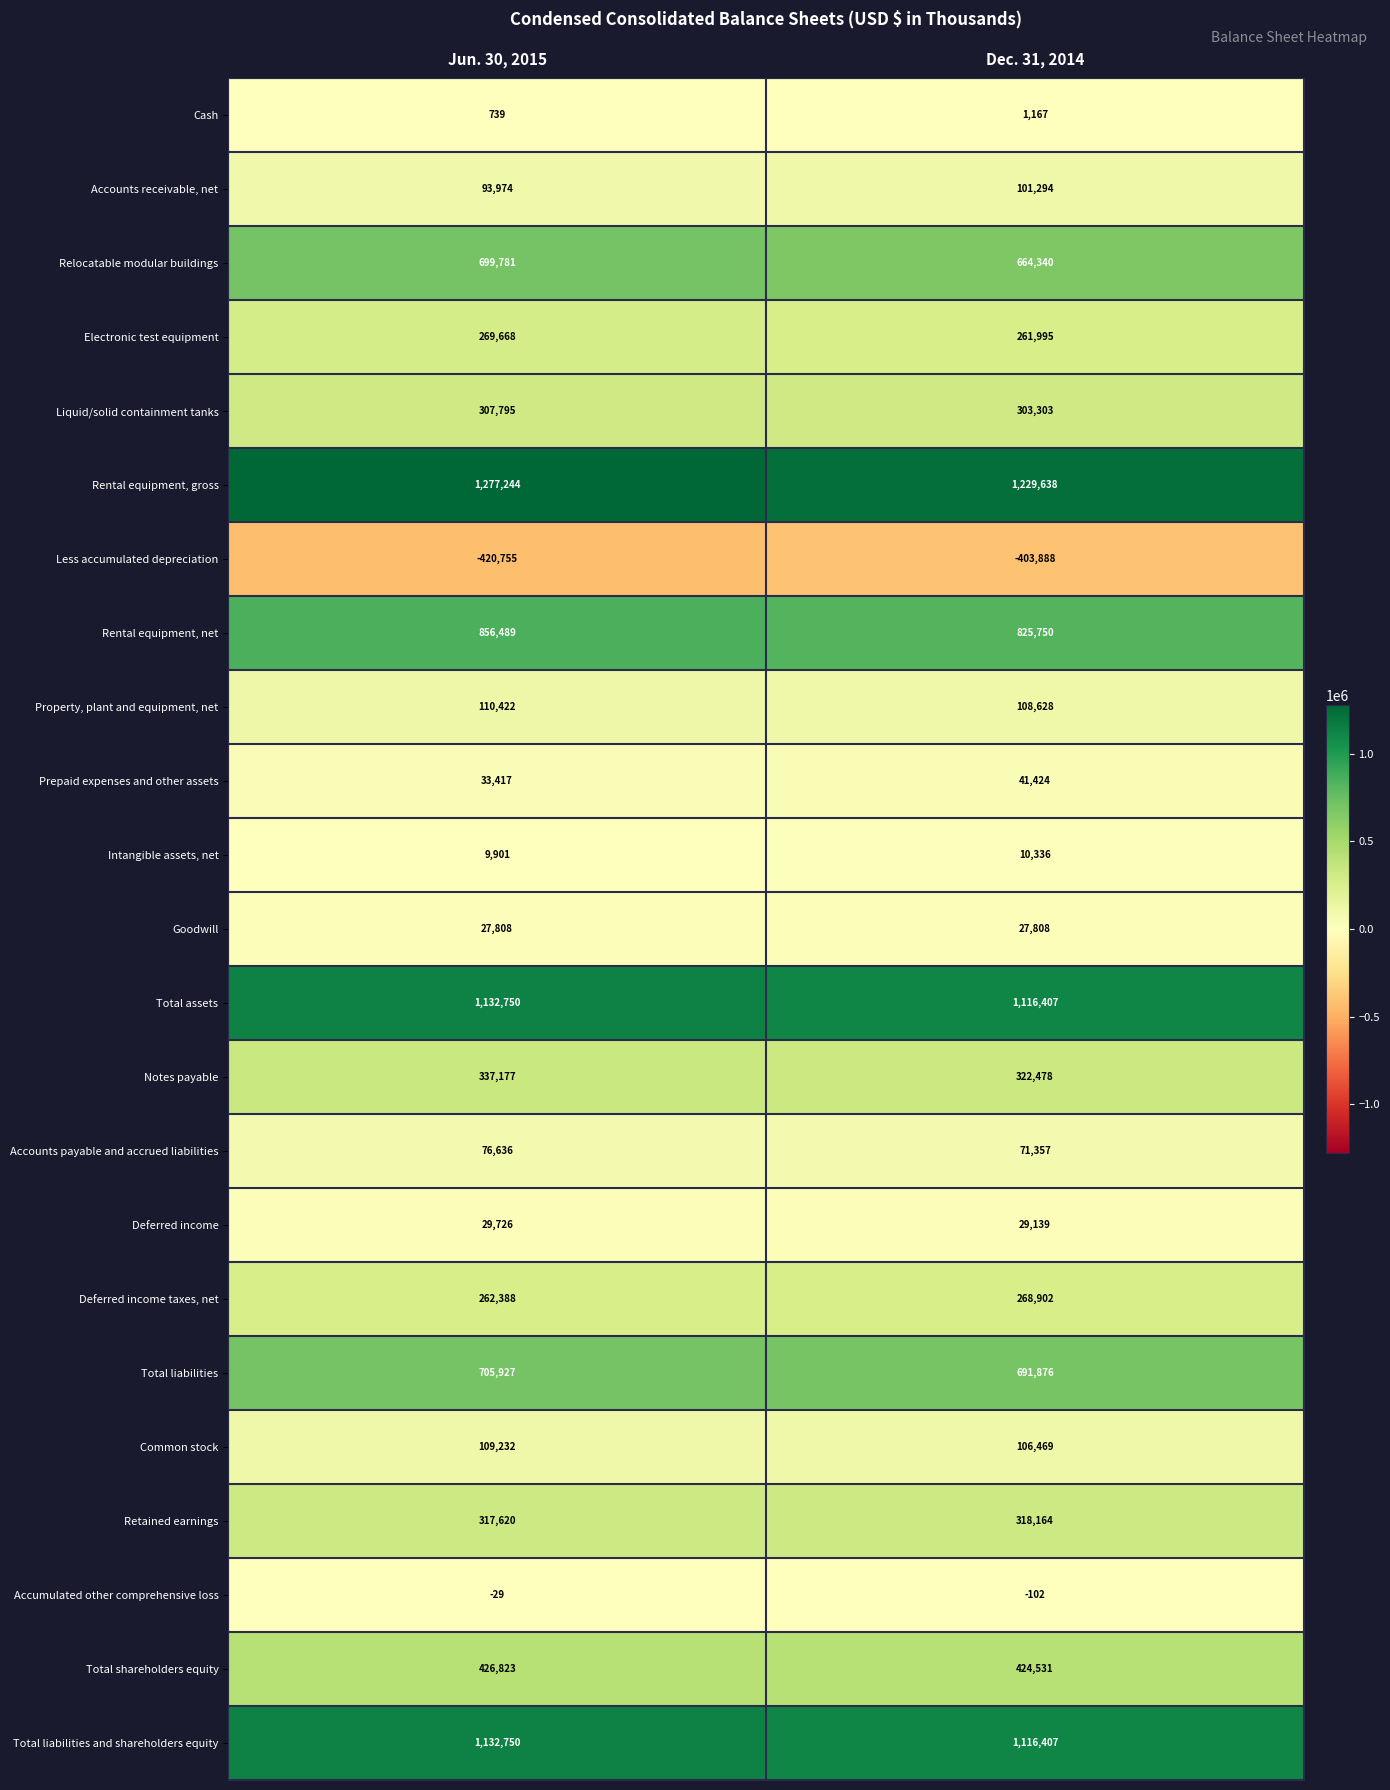

What is the maximum value for Electronic test equipment?

269668